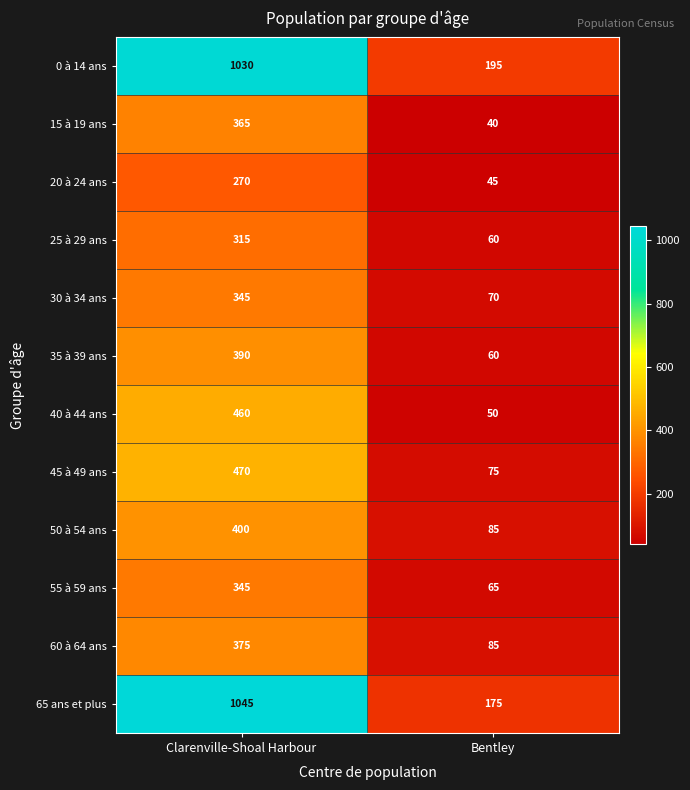

Read the 15 à 19 ans value at Clarenville-Shoal Harbour, to the nearest 5.

365